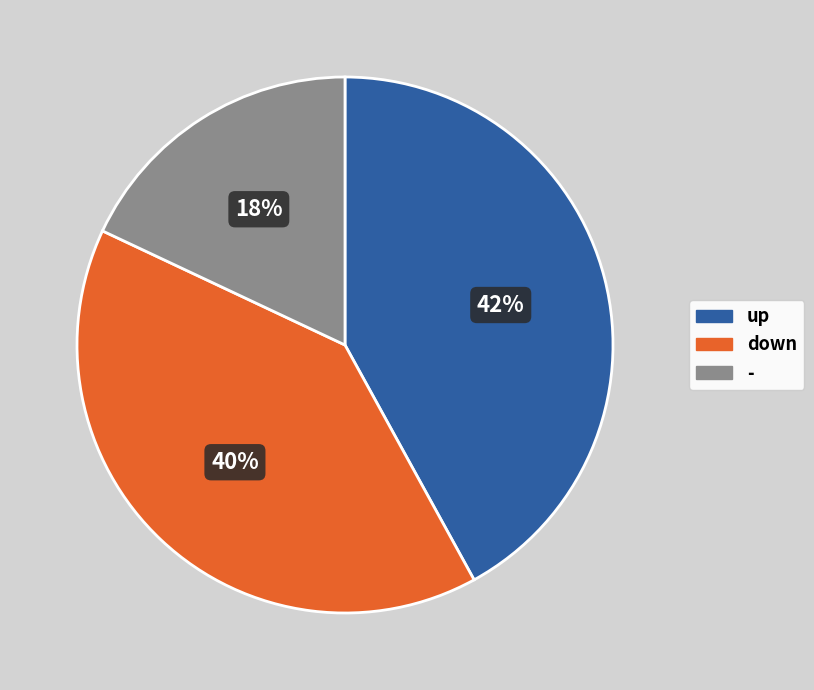

Rank the categories by value from highest to lowest.

up, down, -